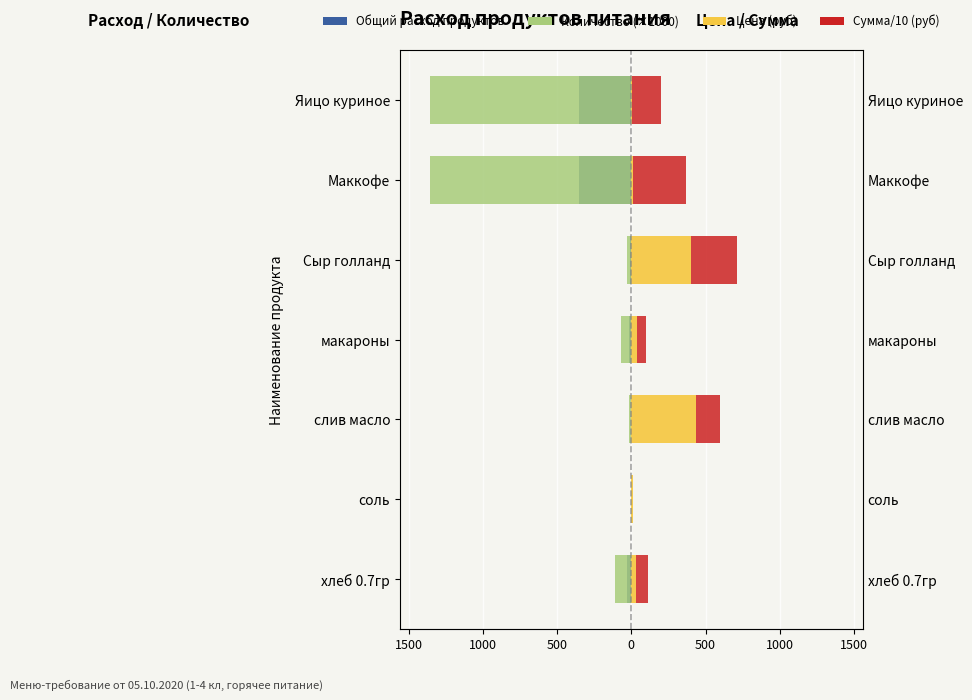

Reading left to right, what are all the values shown in this chart?

Общий расход продуктов: -28.5	-0.7	-3.6	-17.8	-7.8	-356.0	-356.0
Количество (×1000): -108.5	-2.7	-13.6	-67.8	-29.8	-1356.0	-1356.0
Цена (руб): 28.6	12.0	438.9	35.0	400.0	10.0	5.5
Сумма/10 (руб): 81.4	0.9	156.2	62.3	313.3	356.0	195.8